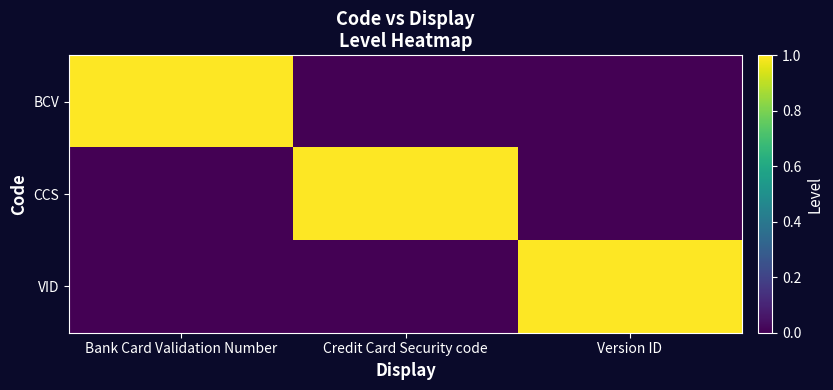

Which category has the highest value across all series?

Bank Card Validation Number